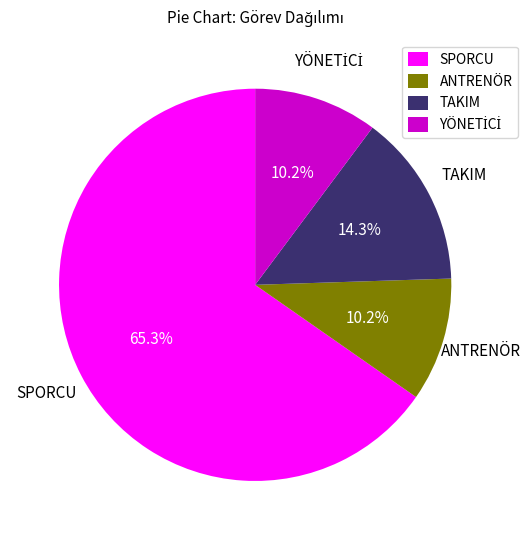

Count the number of slices in the pie.

4